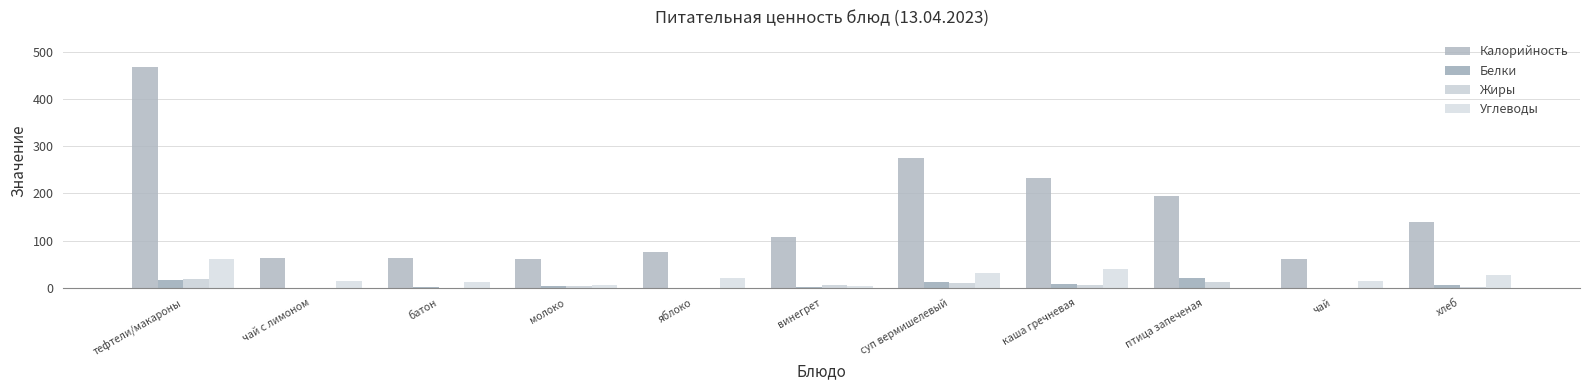

How many series are shown in this chart?

4